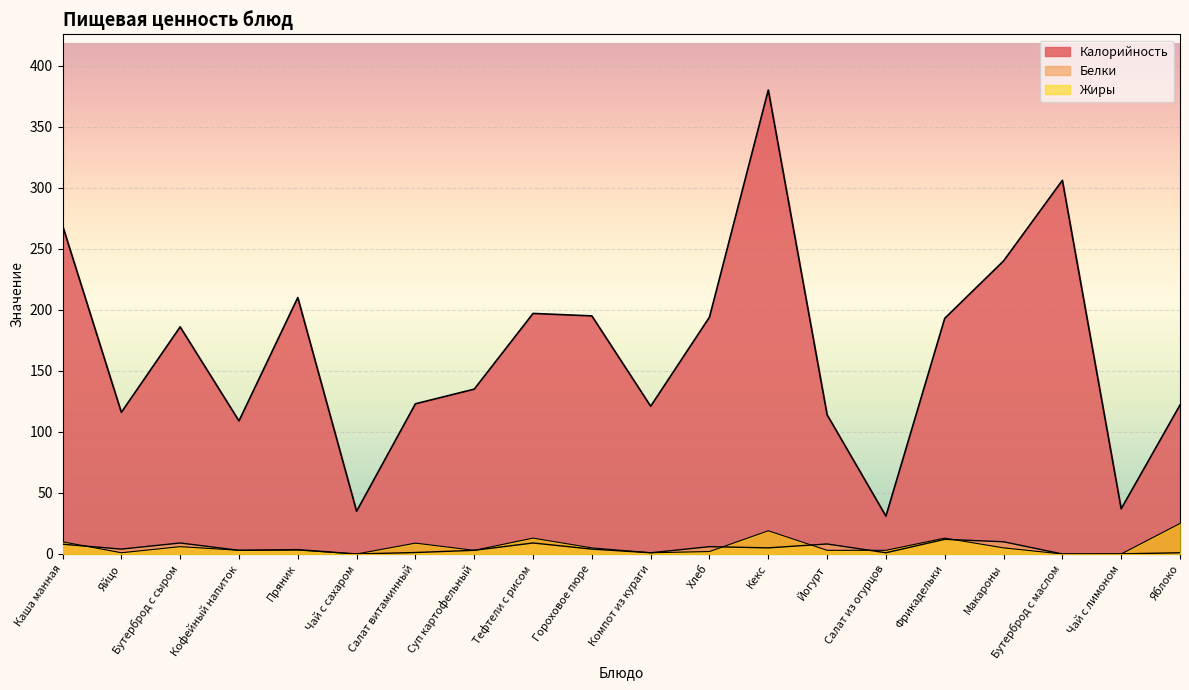

How many values in the Калорийность series exceed 186?

9